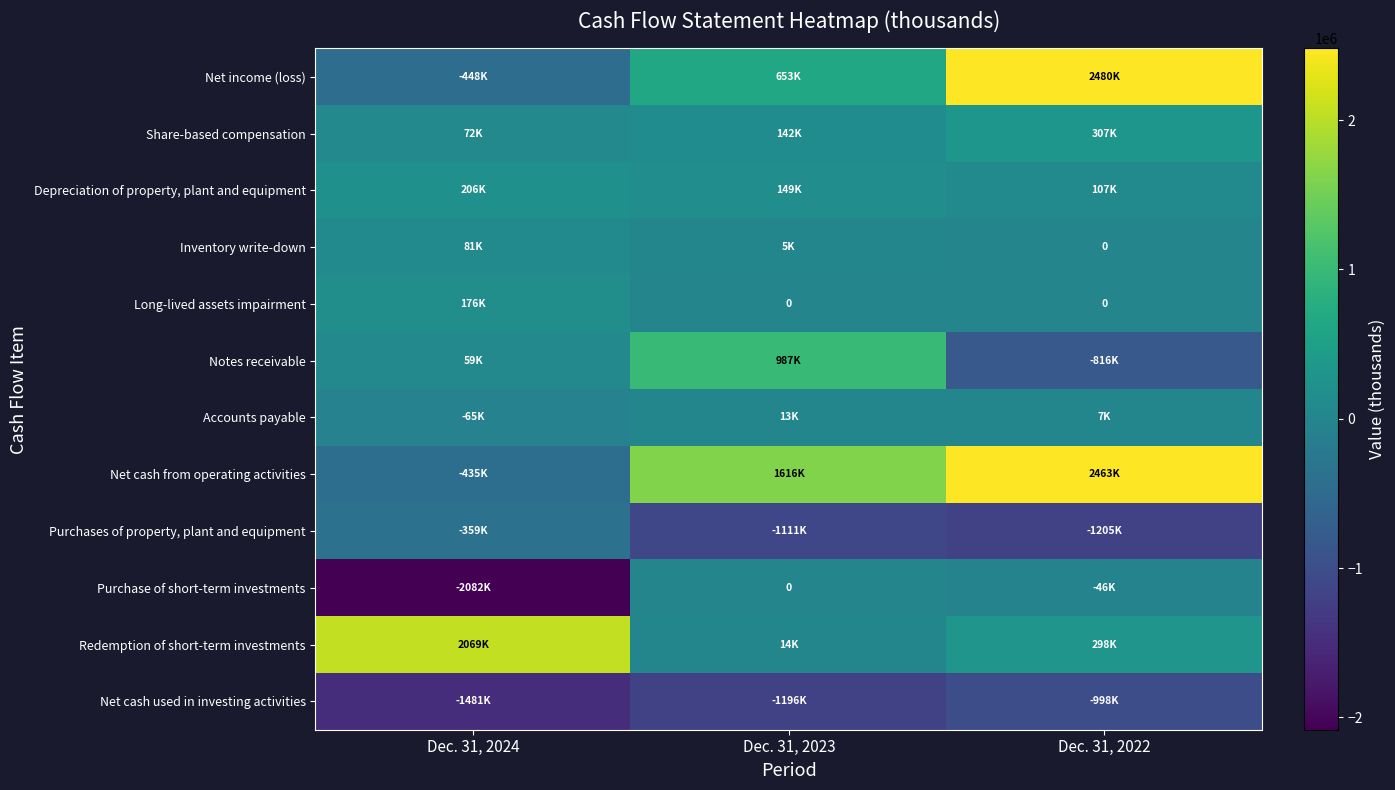

What is the difference between the maximum and minimum values in the Purchases of property, plant and equipment series?

846502